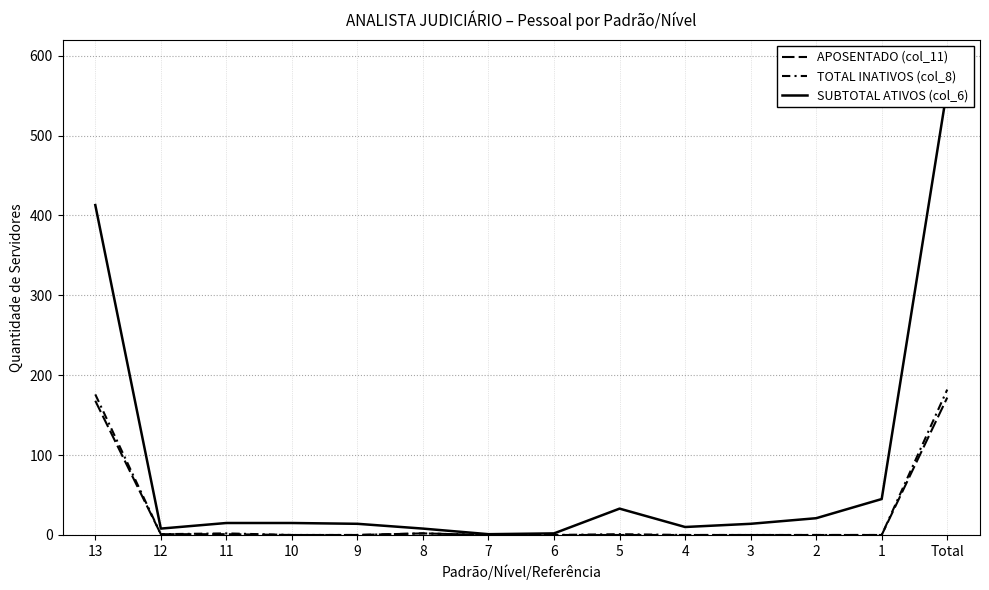

Reading left to right, list all the values displayed in this chart.

APOSENTADO (col_11): 168	1	1	0	0	2	0	0	0	0	0	0	0	172
TOTAL INATIVOS (col_8): 176	1	2	0	0	2	0	0	1	0	0	0	0	182
SUBTOTAL ATIVOS (col_6): 413	8	15	15	14	8	1	2	33	10	14	21	45	559